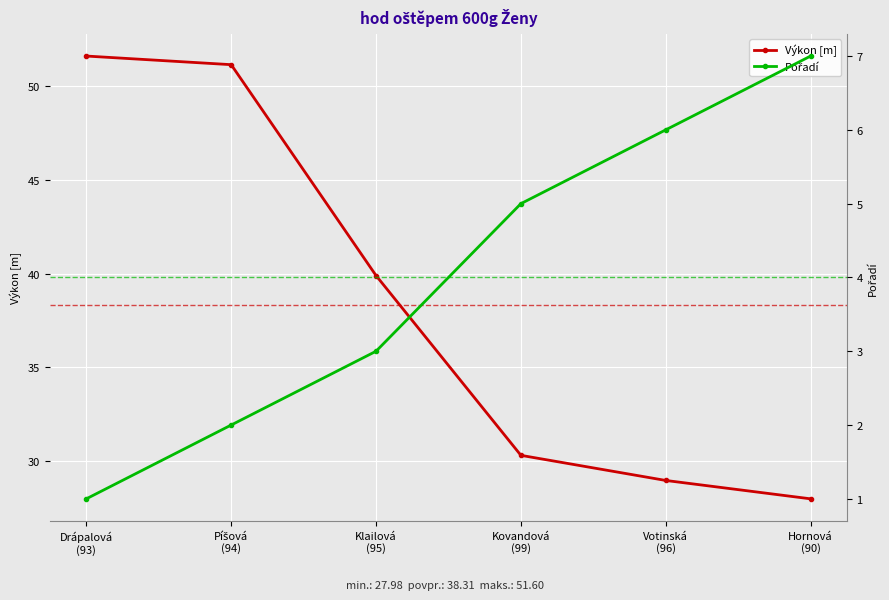

What is the minimum value for Výkon [m]?

28.0